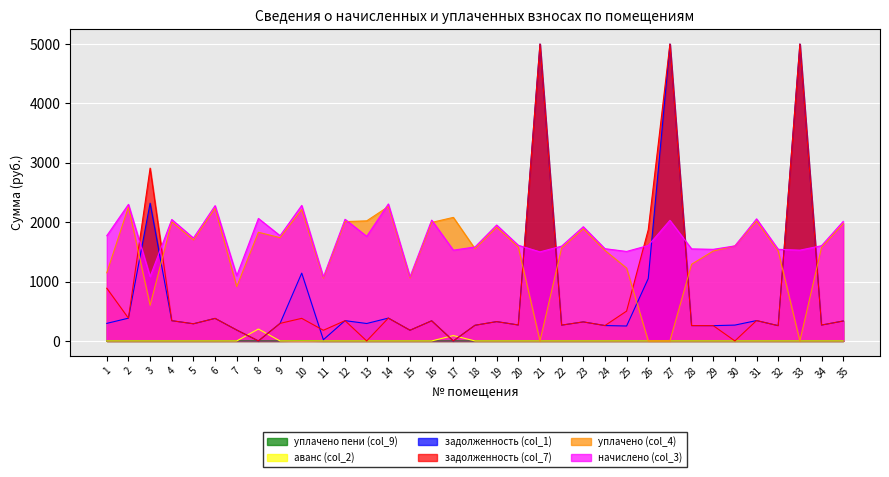

True or false: уплачено пени (col_9) and начислено (col_3) intersect in this chart.

False